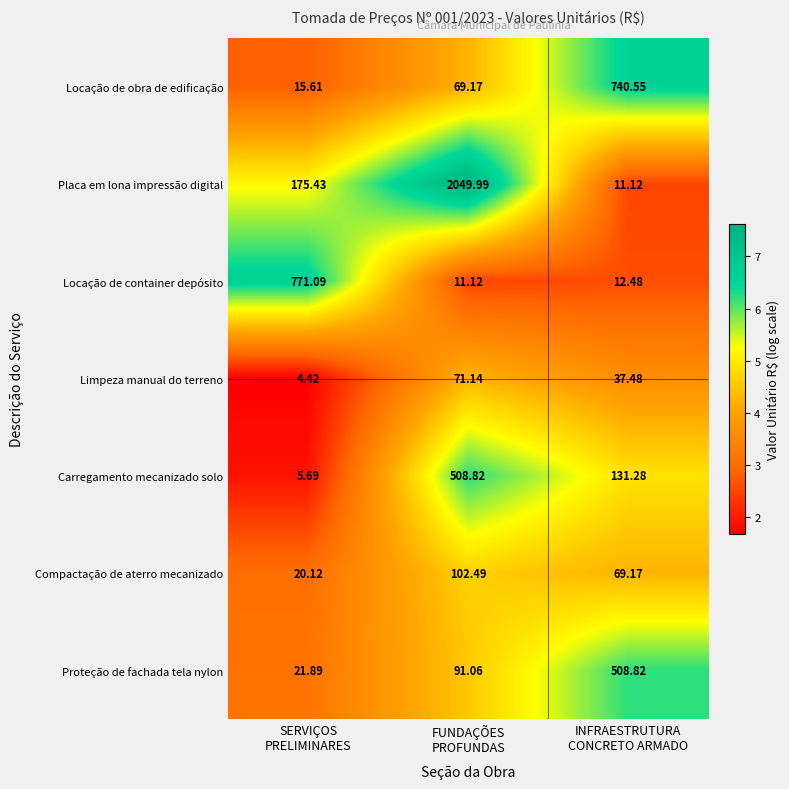

Which label corresponds to the largest value in the chart?

FUNDAÇÕES
PROFUNDAS